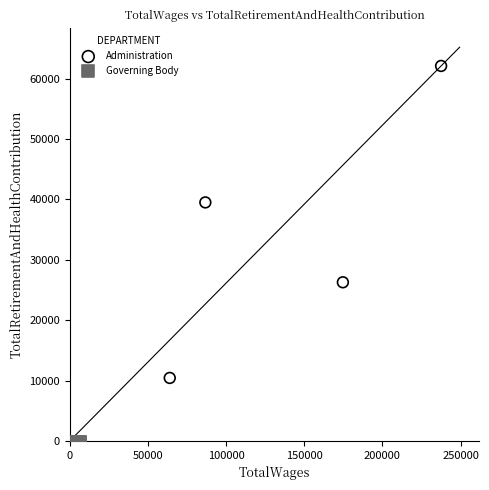

Which series contains the highest Y value?

Administration